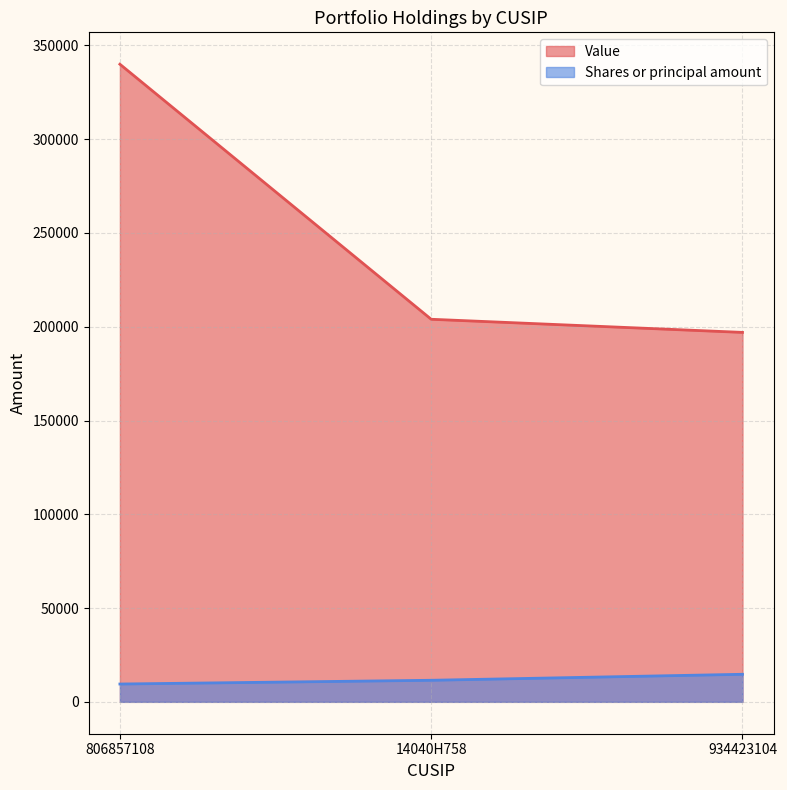

True or false: Shares or principal amount has a value of 15471 at 14040H758.

False